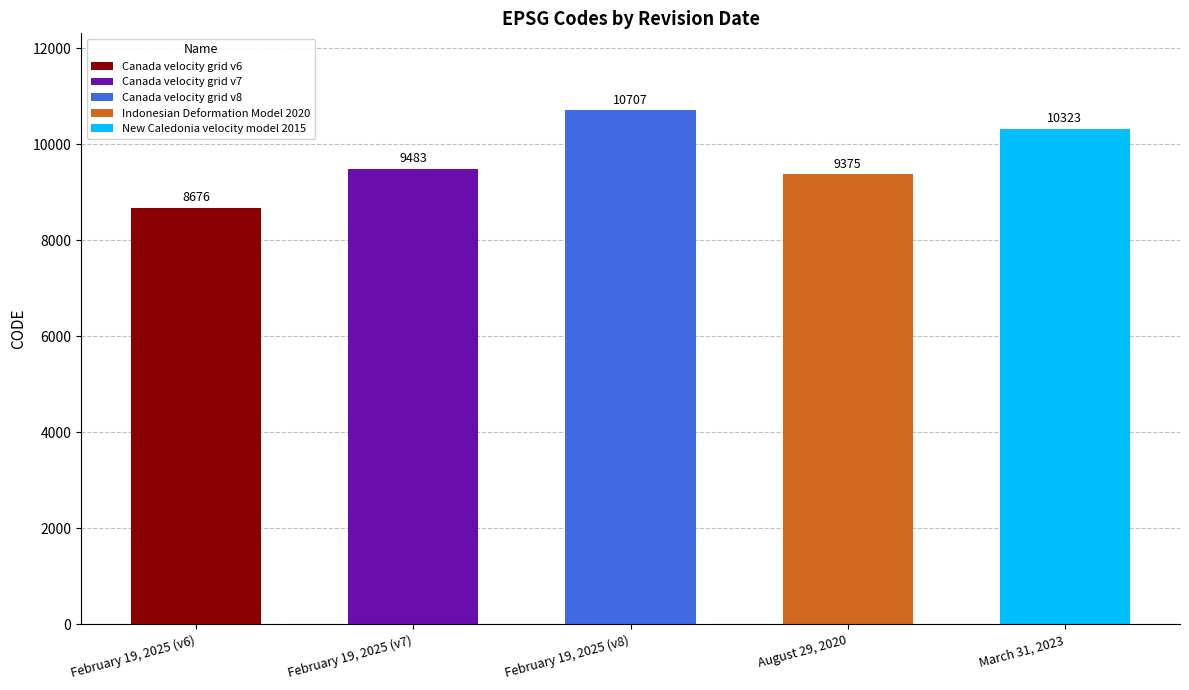

Are the bars grouped side by side (vs. stacked)?

No